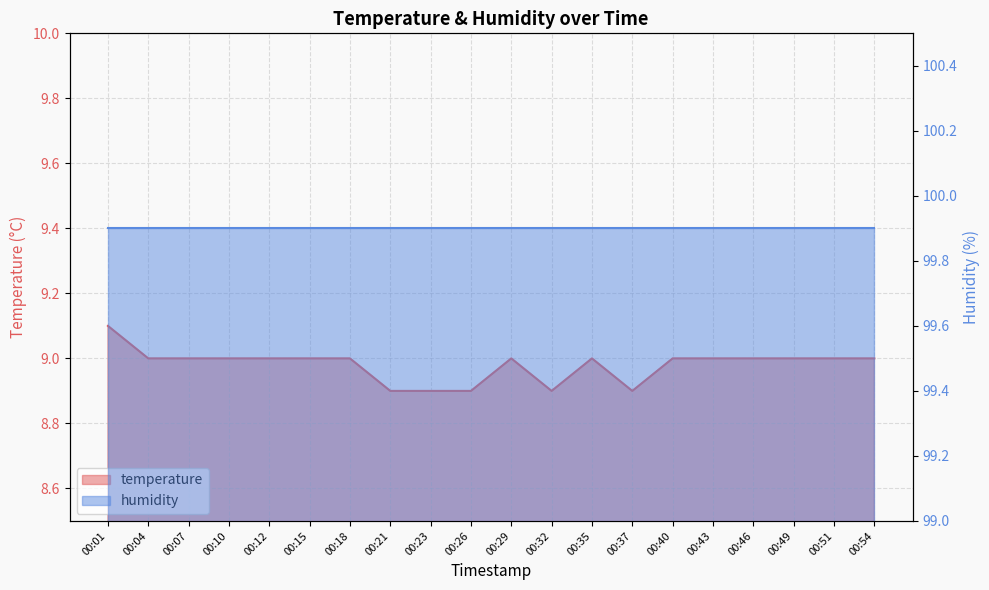

At which category does the data reach its first local peak?

00:29